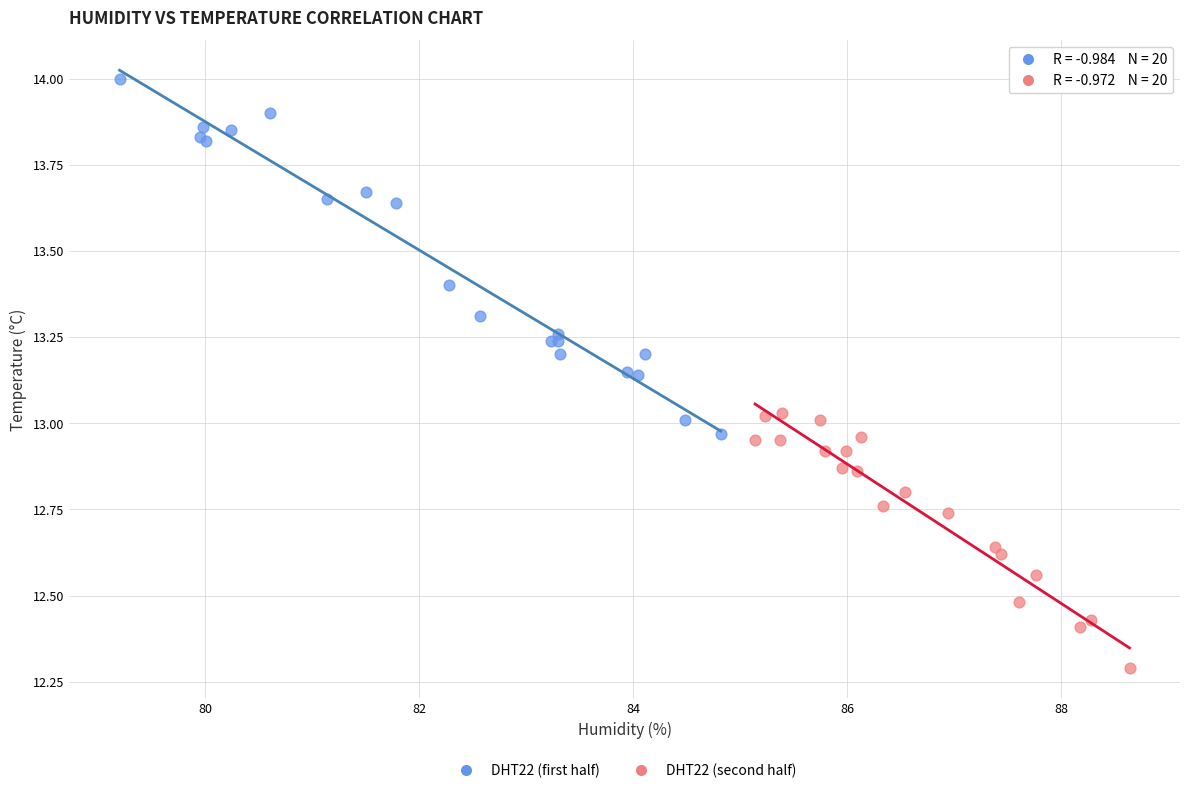

Which series has the widest spread of Y values?

DHT22 (first half)